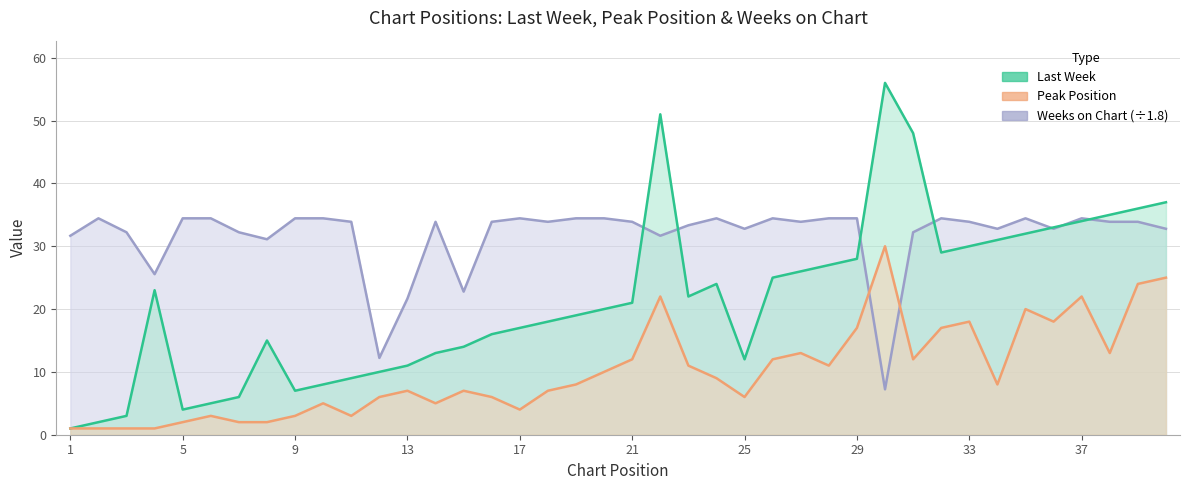

How many intersections are there between Peak Position and Weeks on Chart?

2